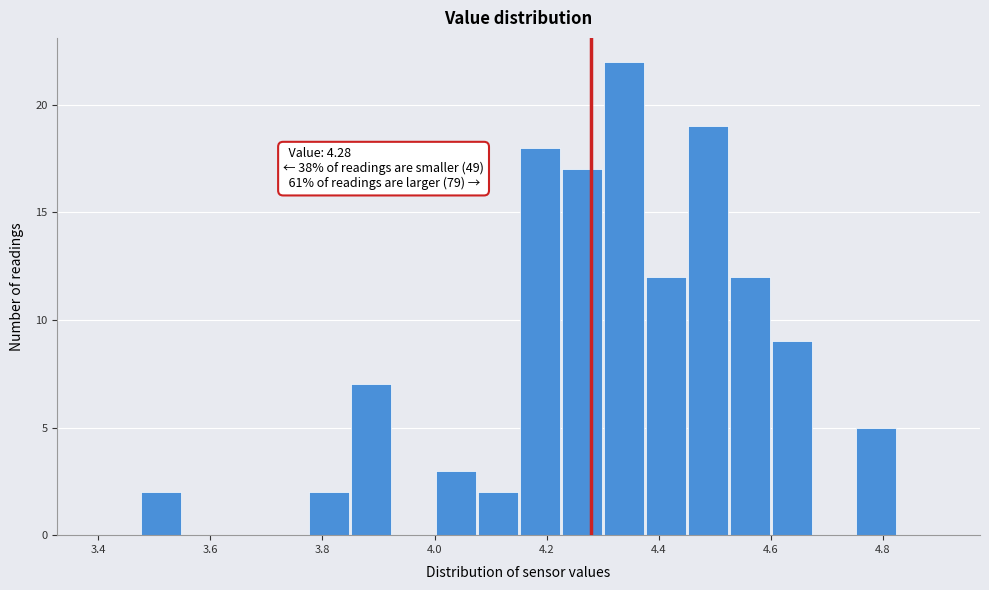

Around what value on the x-axis is the tallest bar? Give the approximate position of its centre, as read against the axis.

4.34